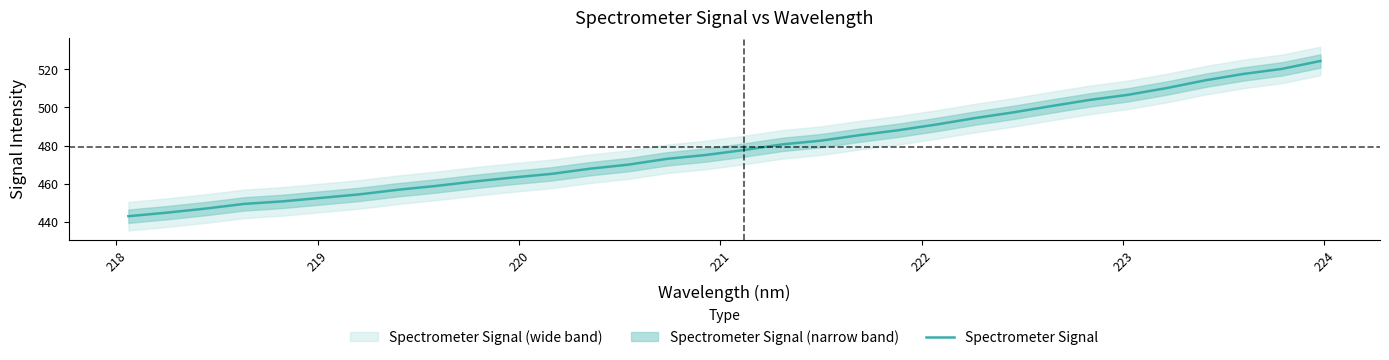

What is the lowest value of the Spectrometer Signal series?

442.8